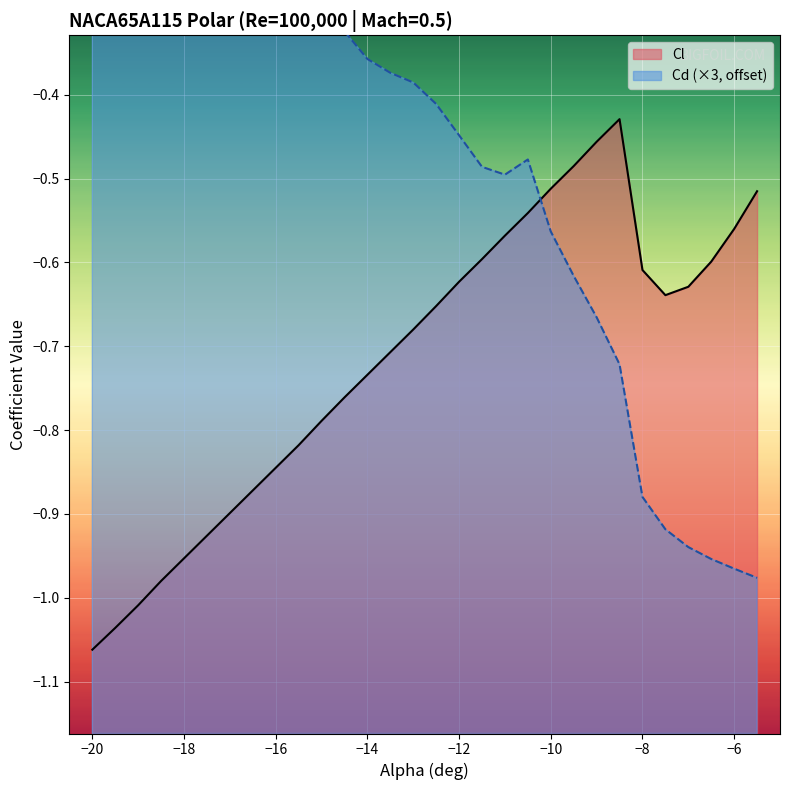

True or false: Cl has a value of -1.4 at −16.

False